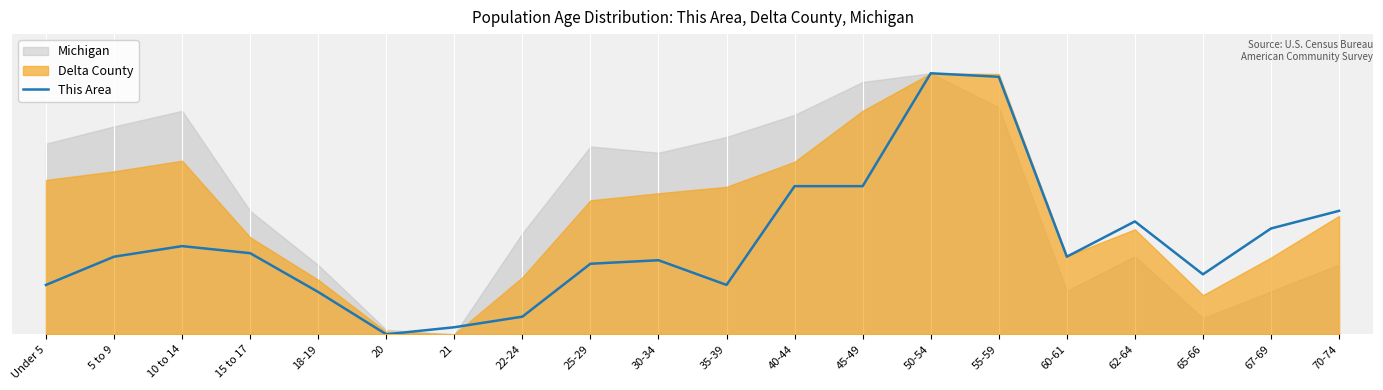

Between 21 and 22-24, which is larger?

22-24